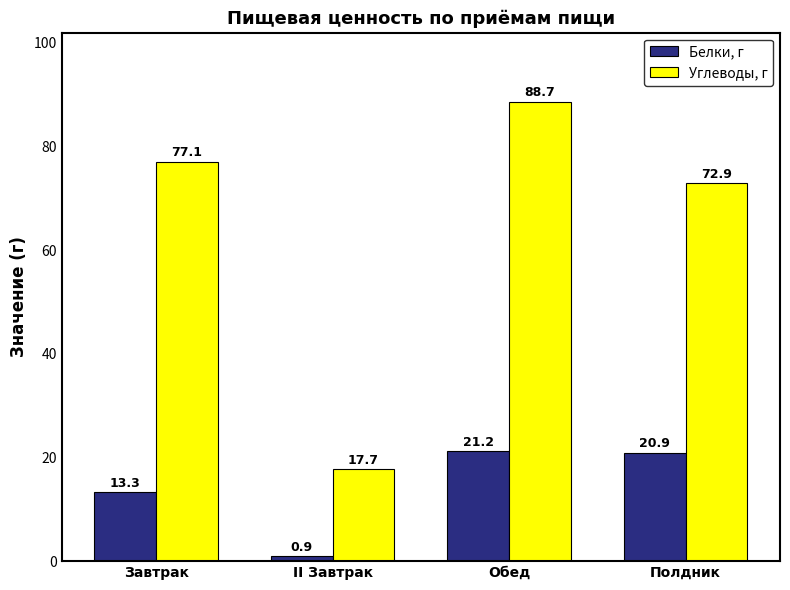

How many values in the Углеводы, г series are below 77?

2